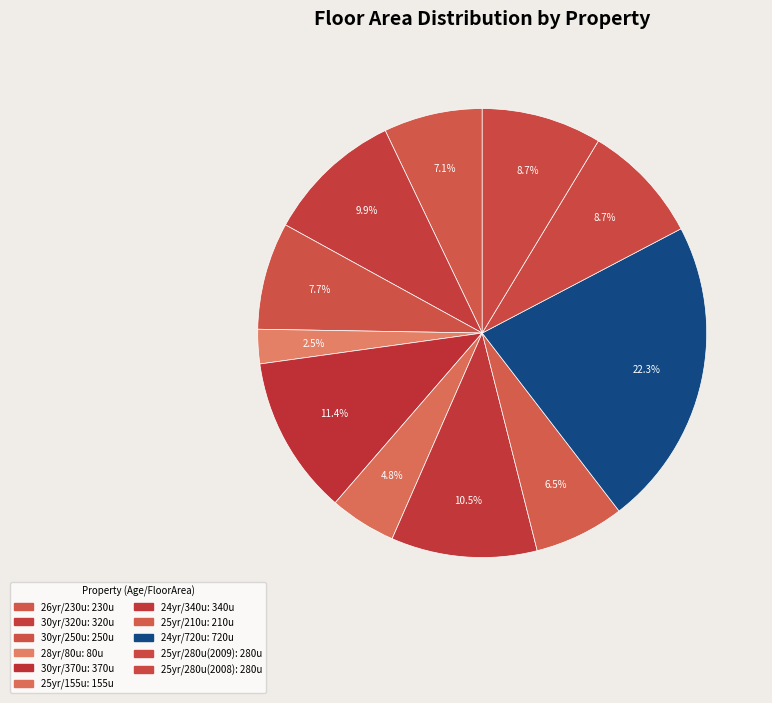

Rank the categories by value from highest to lowest.

24, 30, 24, 30, 25, 25, 30, 26, 25, 25, 28